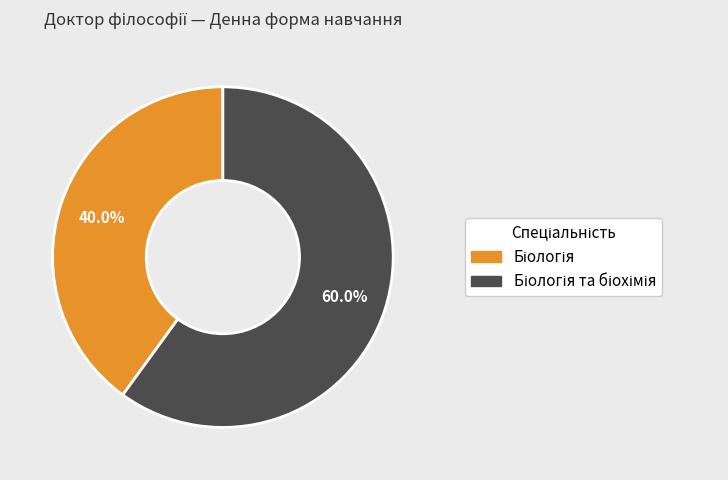

Is there any slice that represents more than half of the pie?

Yes